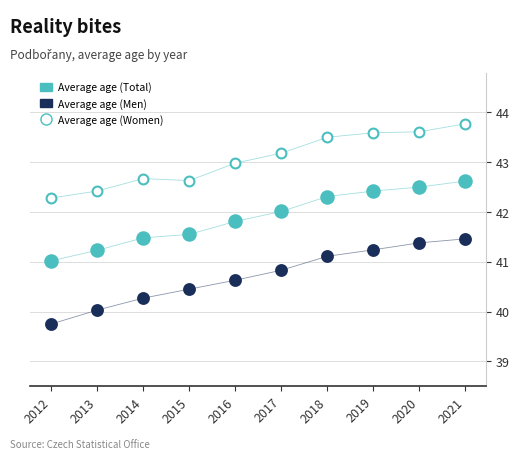

Which series contains the lowest Y value?

Average age (Men)